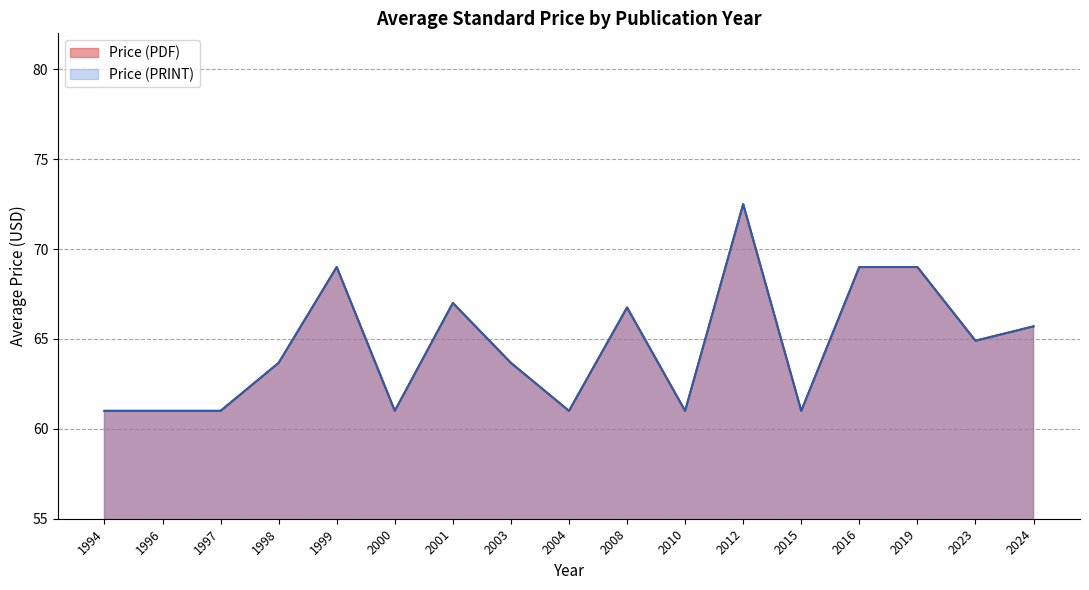

Rank the series by their maximum value, from highest to lowest.

Price (PDF), Price (PRINT)